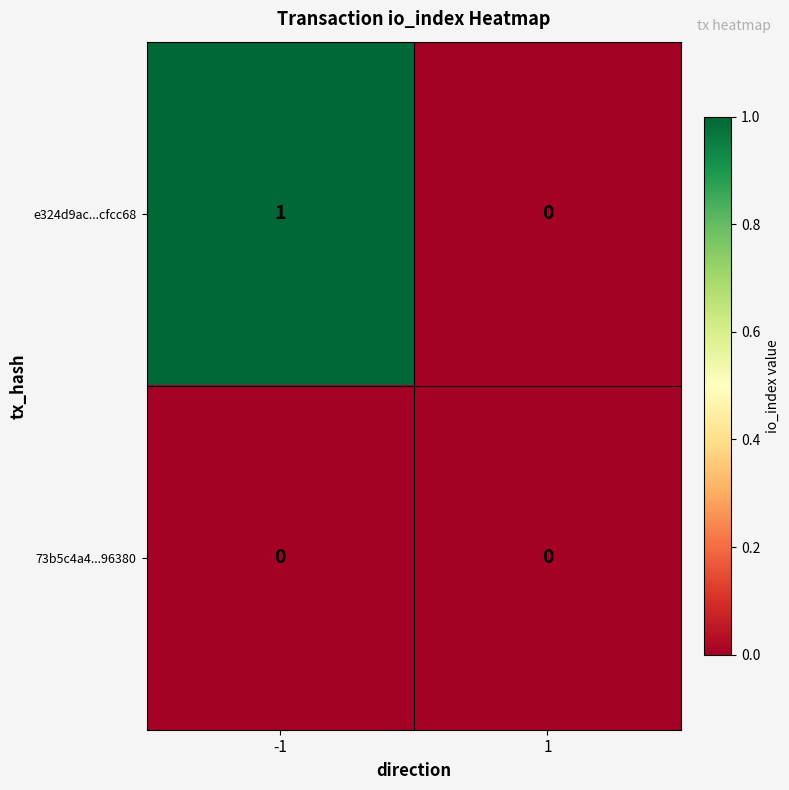

Reading left to right, what are all the values shown in this chart?

e324d9ac...cfcc68: 1	0
73b5c4a4...96380: 0	0